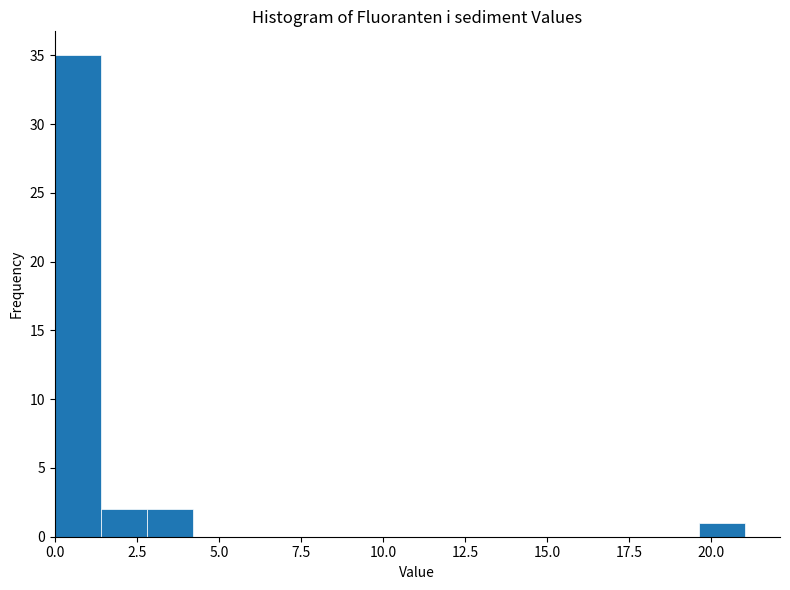

Read against the x-axis, roughly where is the centre of the tallest bar?

0.5